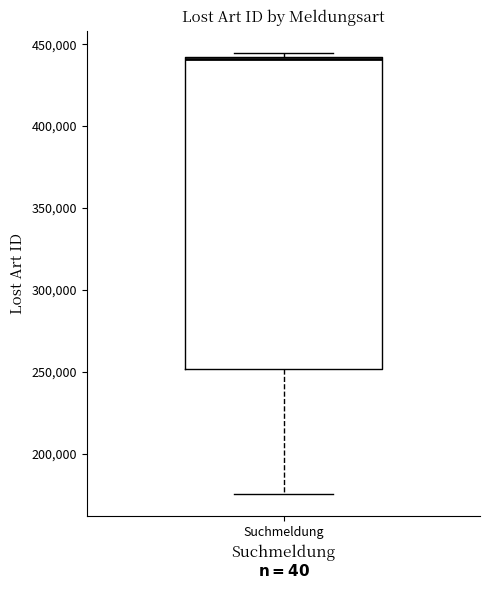

Transcribe this box plot: give where the median line is, the range the box spans, and where the two whiskers end, as read against the y-axis. The values are not printed on the chart, so give them approximately, as read against the axis.

median 440000, box 250000 to 440000, whiskers 175000 to 445000